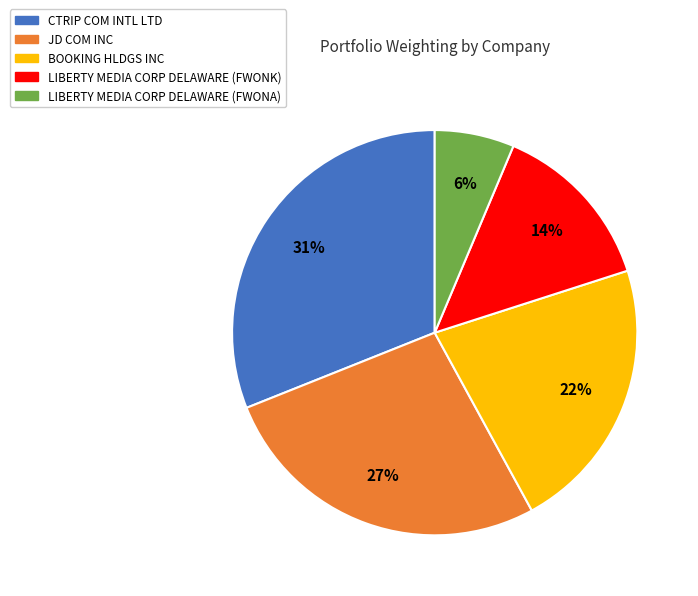

Rank the categories by value from highest to lowest.

CTRIP COM INTL LTD, JD COM INC, BOOKING HLDGS INC, LIBERTY MEDIA CORP DELAWARE (FWONK), LIBERTY MEDIA CORP DELAWARE (FWONA)